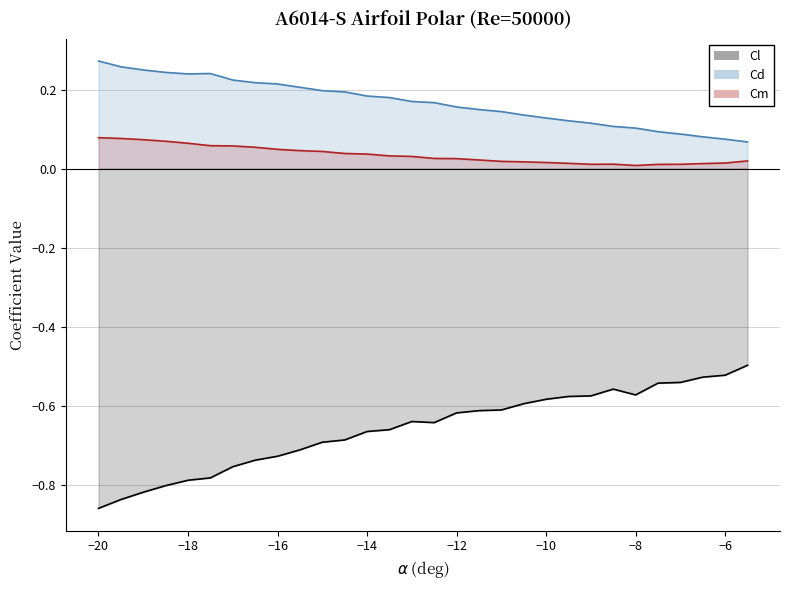

What position from the left is −18?

5